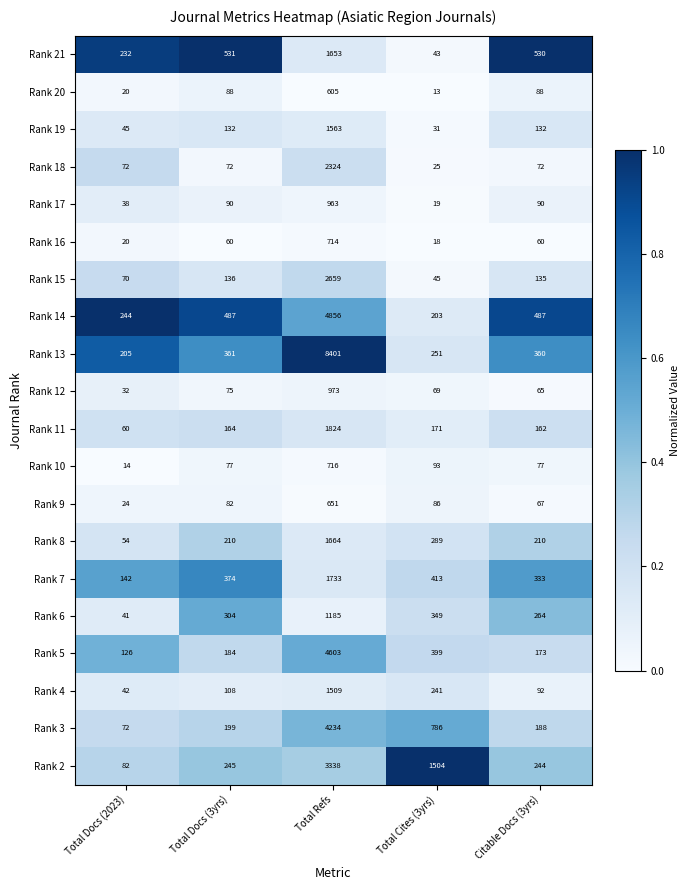

What is the difference between the maximum and minimum values in the Rank 20 series?

592